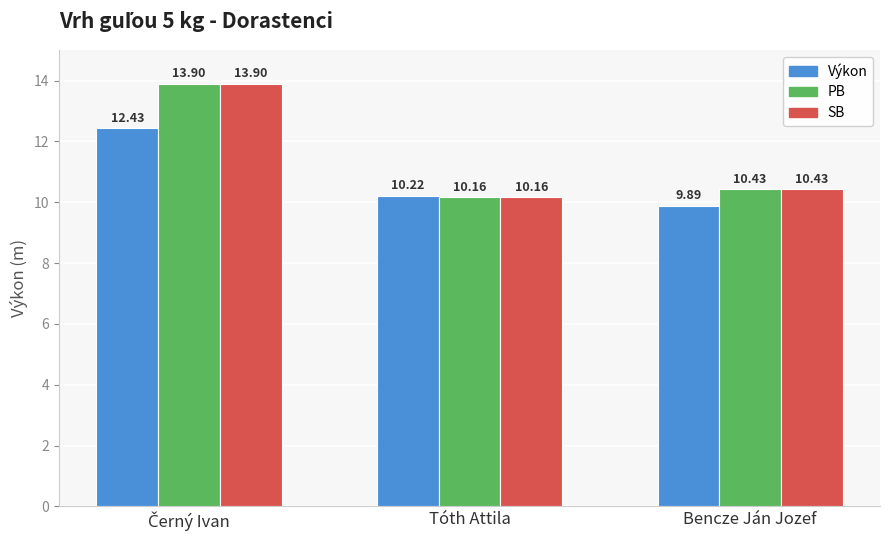

At which label does Výkon reach its minimum?

Bencze Ján Jozef